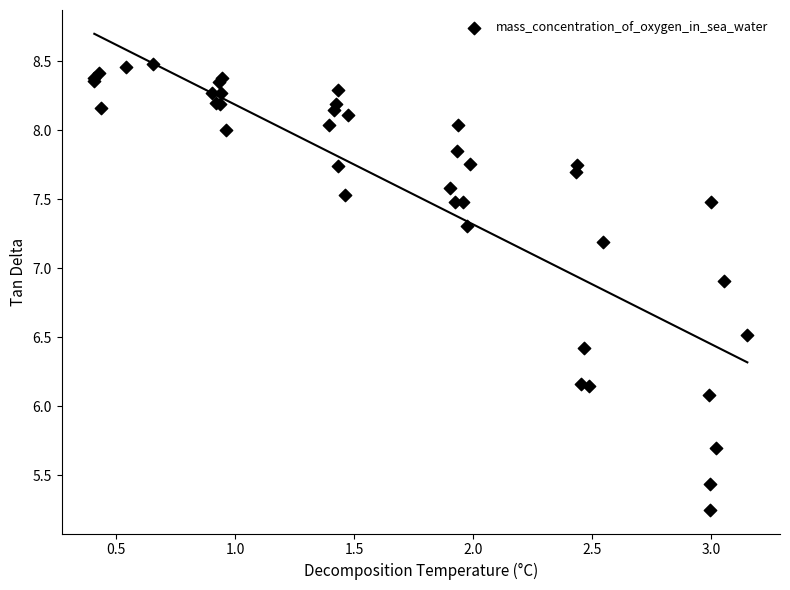

What Y value in the scatter plot is closest to 6?

6.1